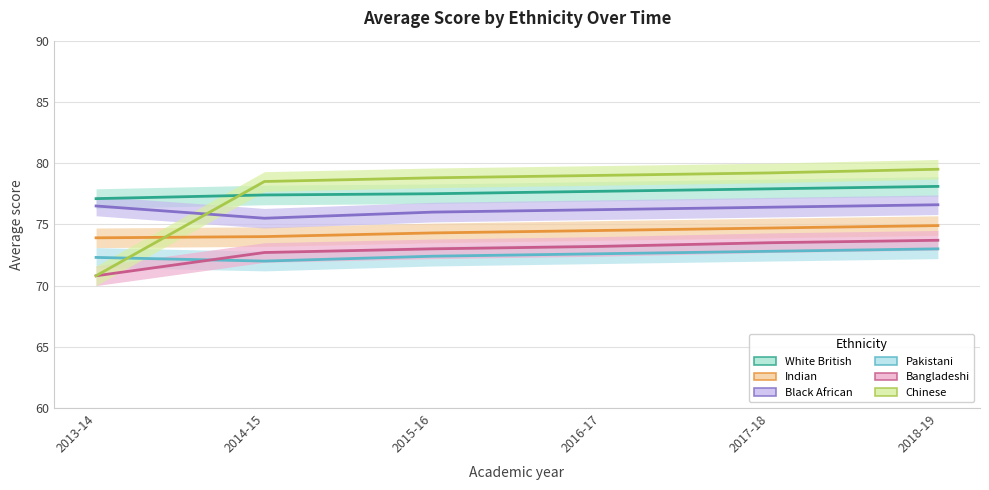

Reading right to left, extract all data points from this chart.

White British: 78.1	77.9	77.7	77.5	77.4	77.1
Indian: 74.9	74.7	74.5	74.3	74.0	73.9
Black African: 76.6	76.4	76.2	76.0	75.5	76.5
Pakistani: 73.0	72.8	72.6	72.4	72.0	72.3
Bangladeshi: 73.7	73.5	73.2	73.0	72.7	70.8
Chinese: 79.5	79.2	79.0	78.8	78.5	70.8